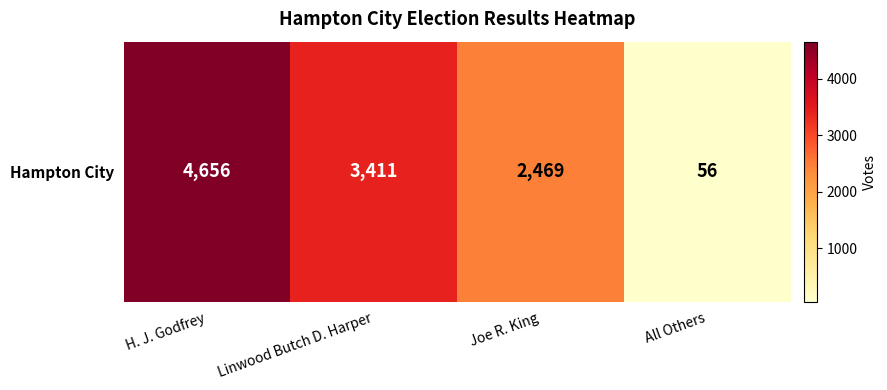

How many values are below 3411?

2